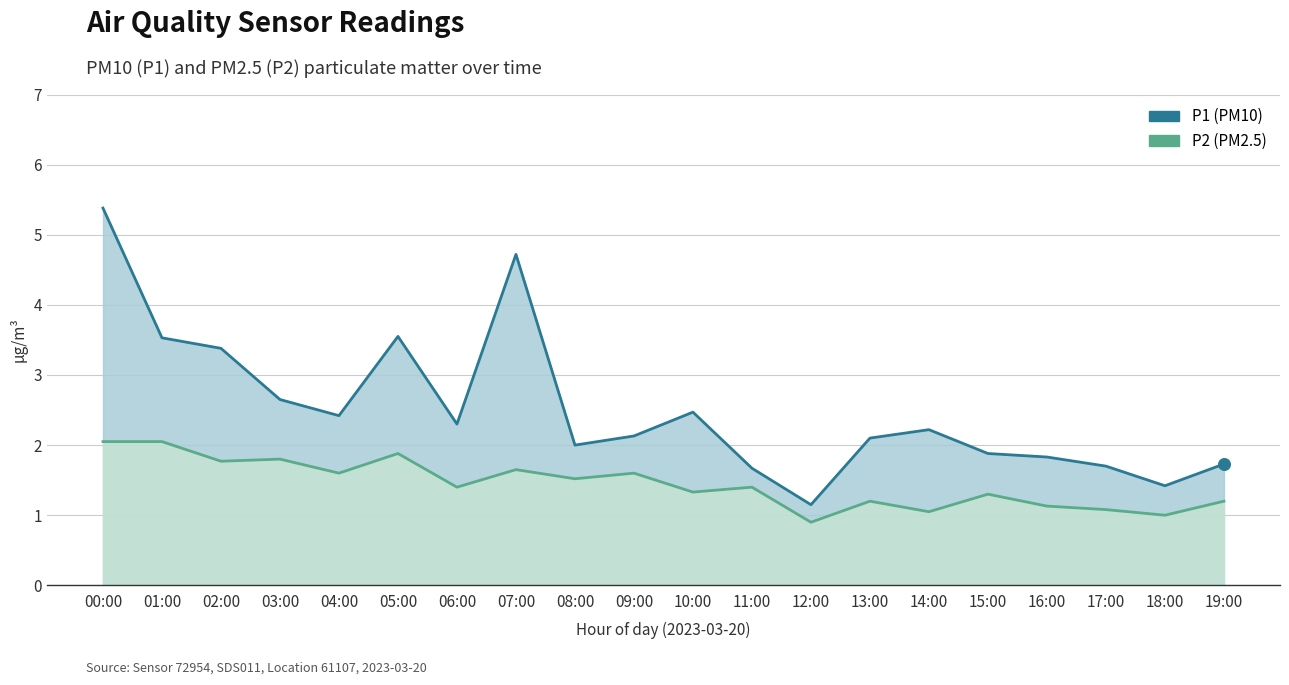

At how many categories does at least one series exceed 4?

2